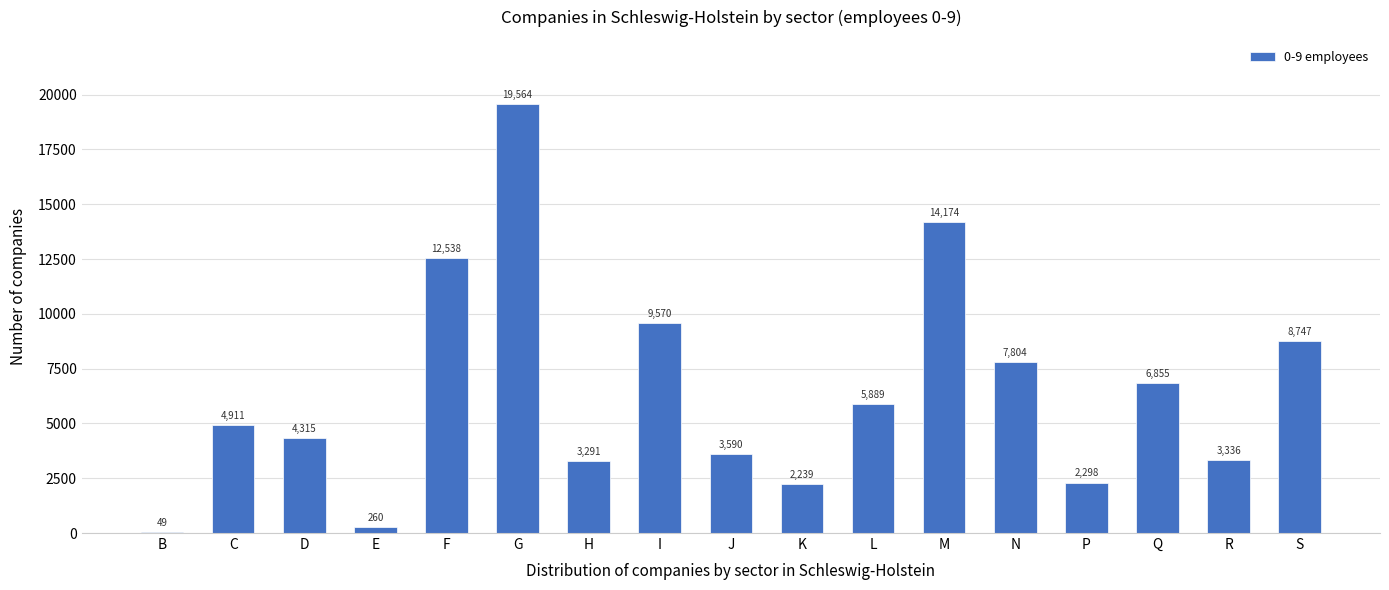

Reading left to right, list all the values displayed in this chart.

B=49	C=4911	D=4315	E=260	F=12538	G=19564	H=3291	I=9570	J=3590	K=2239	L=5889	M=14174	N=7804	P=2298	Q=6855	R=3336	S=8747